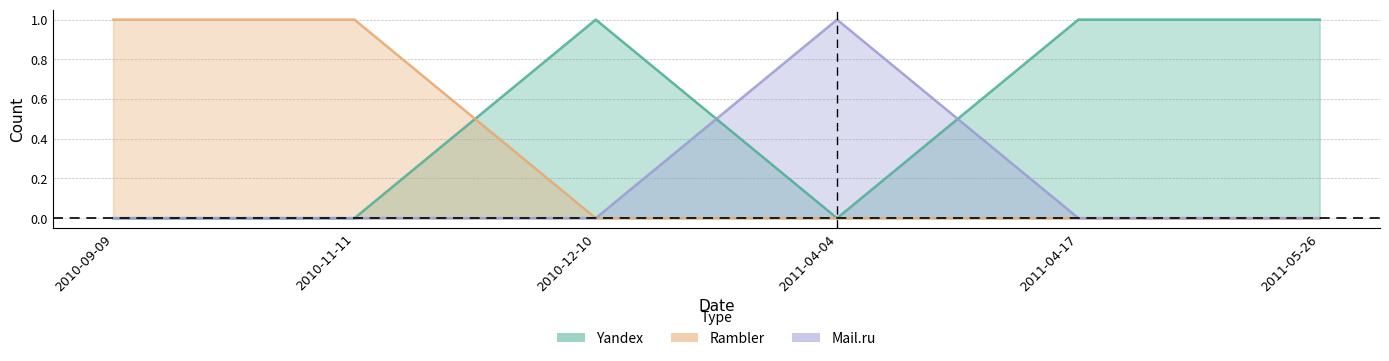

Where is the first local maximum for Yandex?

2010-12-10